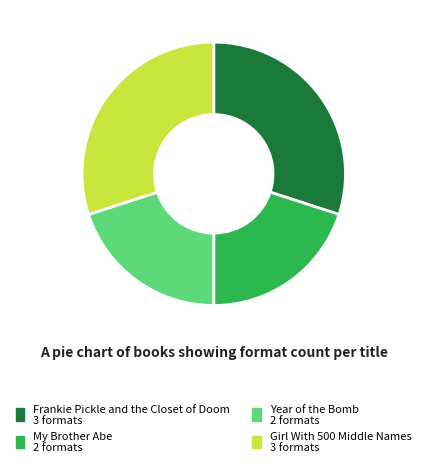

Which has a higher value, Frankie Pickle and the Closet of Doom or Year of the Bomb?

Frankie Pickle and the Closet of Doom